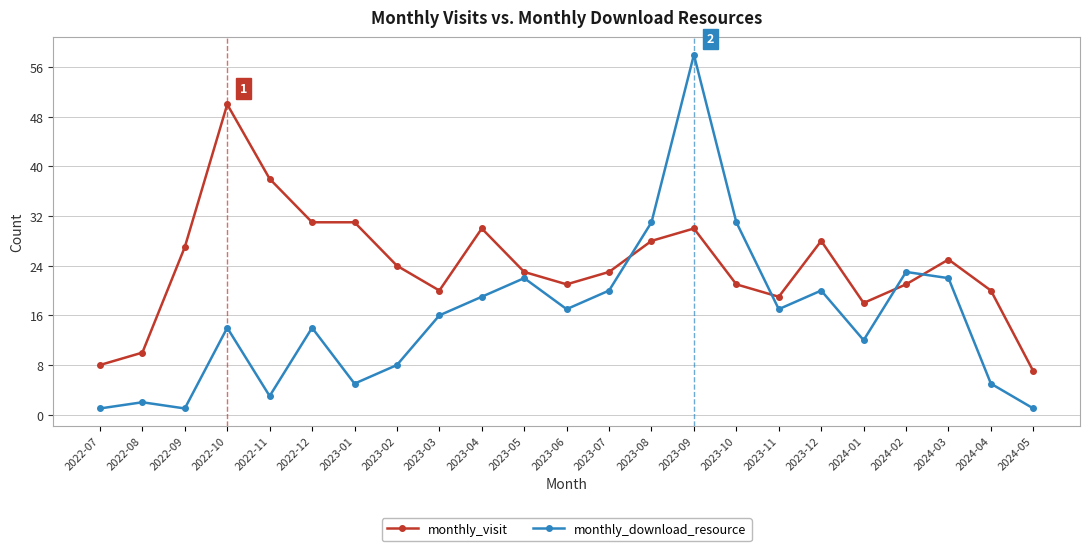

Between which two adjacent categories do monthly_download_resource and monthly_visit first intersect?

2023-07 and 2023-08